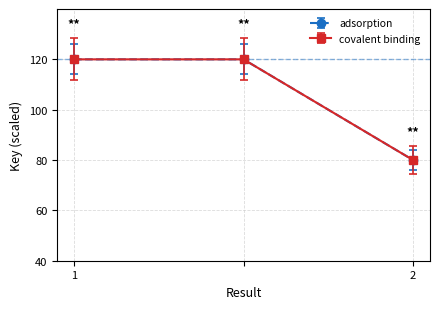

Which category has the highest value across all series?

1